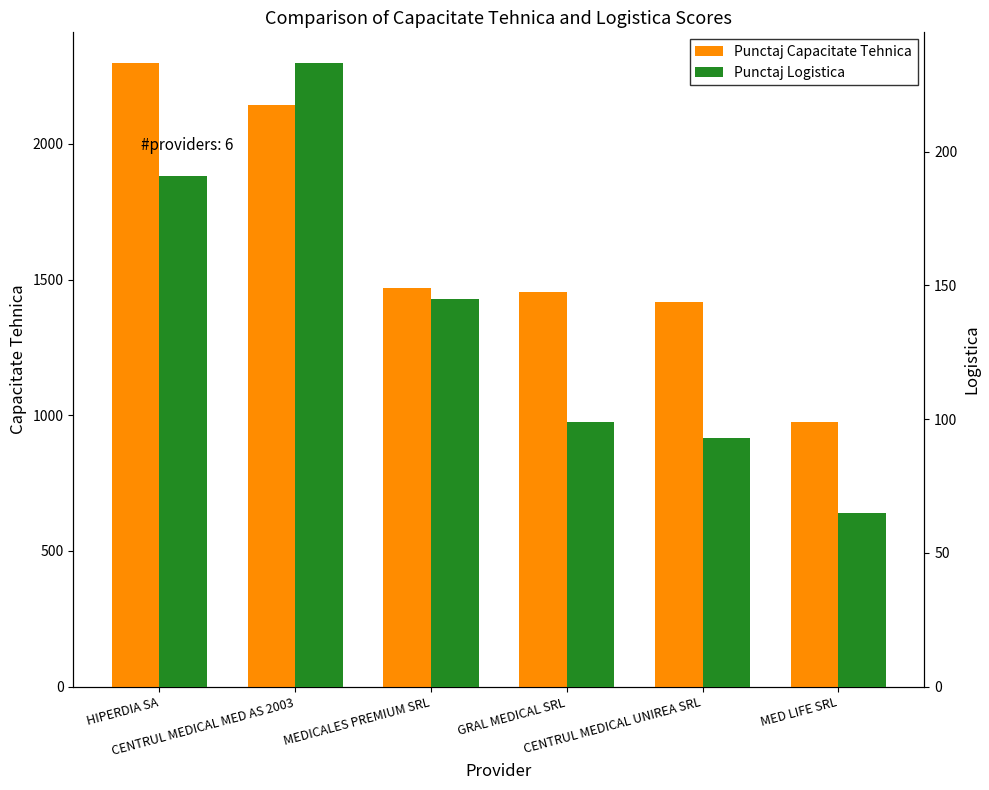

Reading left to right, list all the values displayed in this chart.

Punctaj Capacitate Tehnica: HIPERDIA SA=2296.5	CENTRUL MEDICAL MED AS 2003=2142.0	MEDICALES PREMIUM SRL=1469.0	GRAL MEDICAL SRL=1456.0	CENTRUL MEDICAL UNIREA SRL=1418.5	MED LIFE SRL=975.5
Punctaj Logistica: HIPERDIA SA=191.0	CENTRUL MEDICAL MED AS 2003=233.0	MEDICALES PREMIUM SRL=145.0	GRAL MEDICAL SRL=99.0	CENTRUL MEDICAL UNIREA SRL=93.0	MED LIFE SRL=65.0